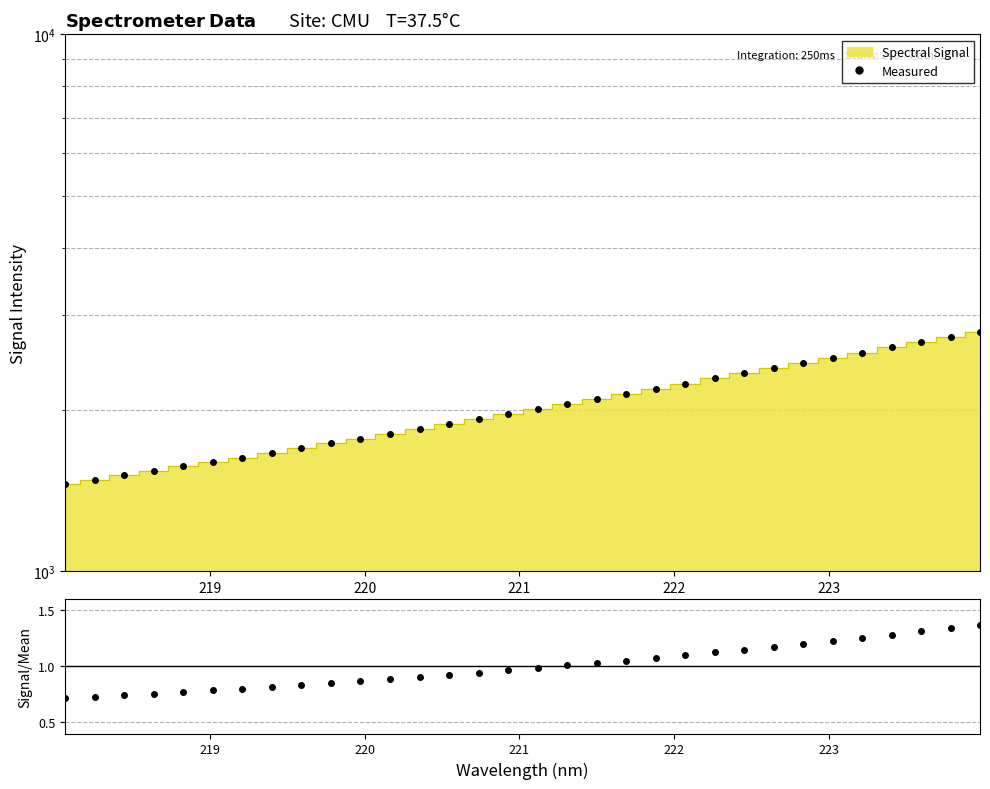

How many lines are shown in the chart?

1